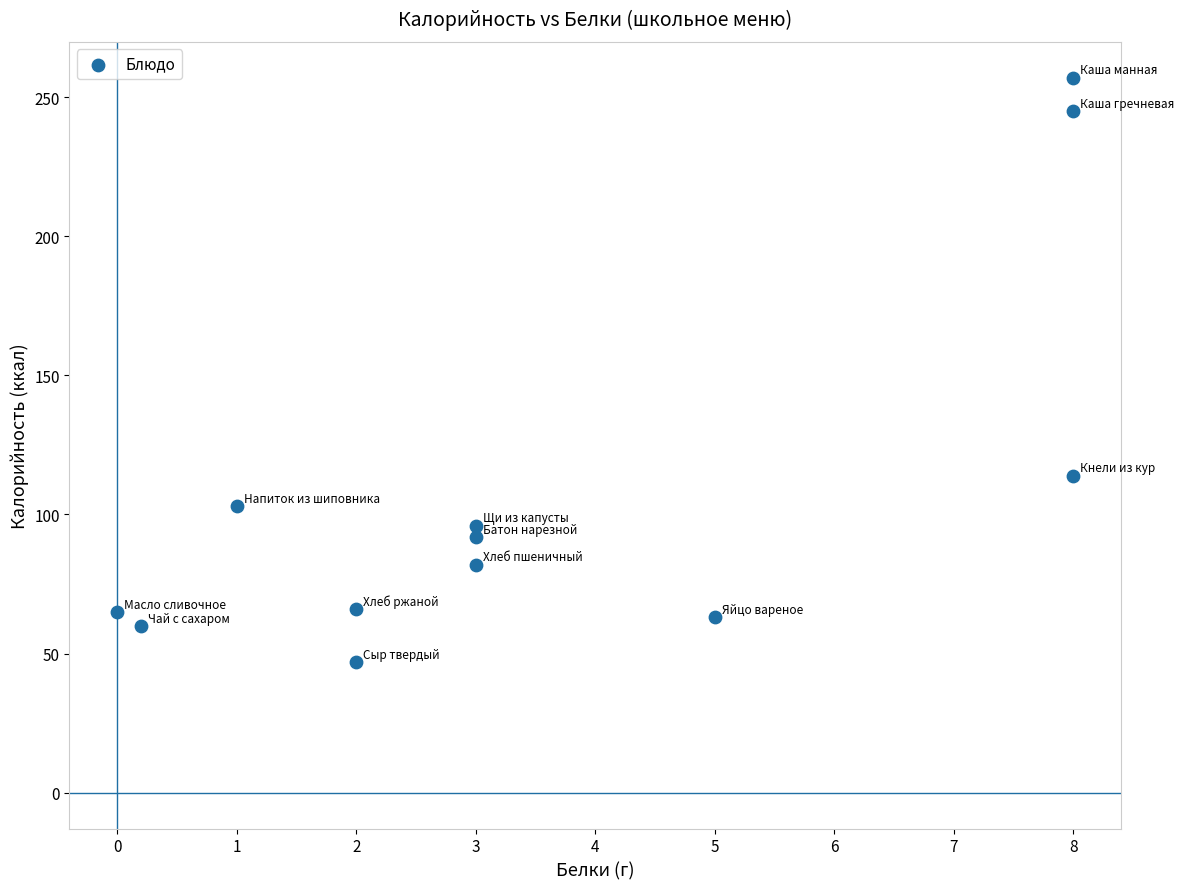

What Y value in the scatter plot is closest to 152?

114